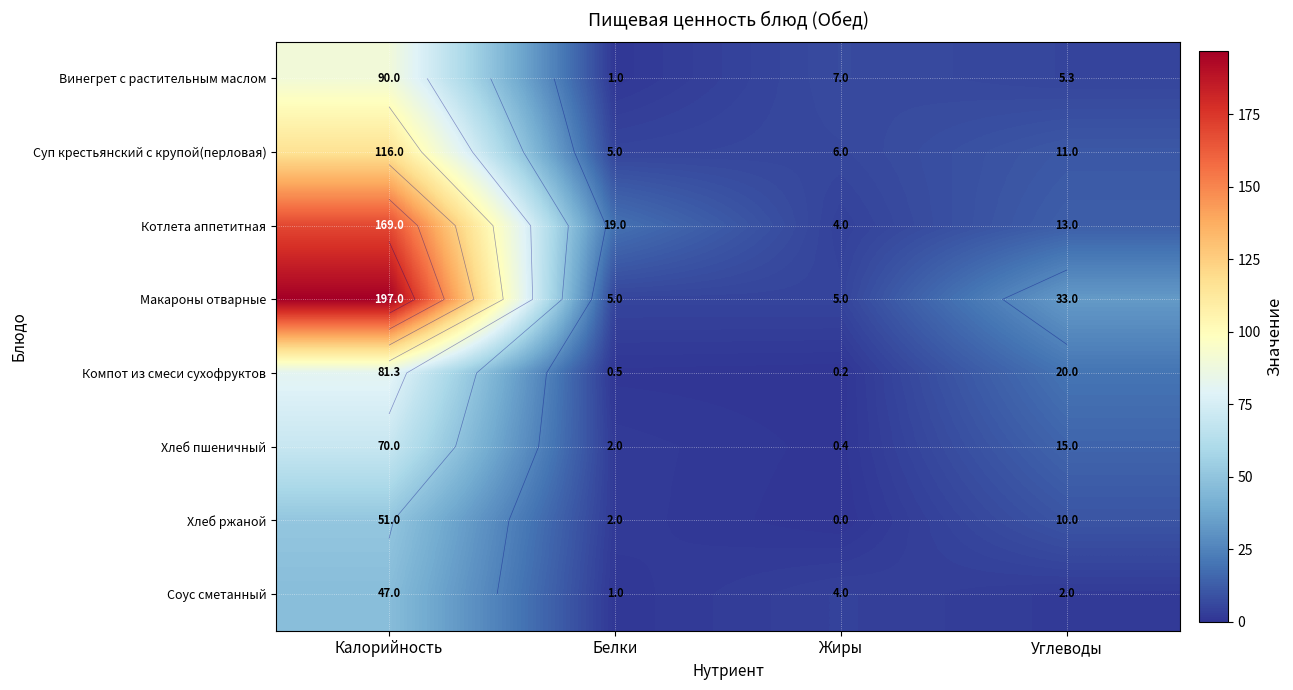

Is the value of Макароны отварные at Жиры greater than the value of Компот из смеси сухофруктов at Калорийность?

No